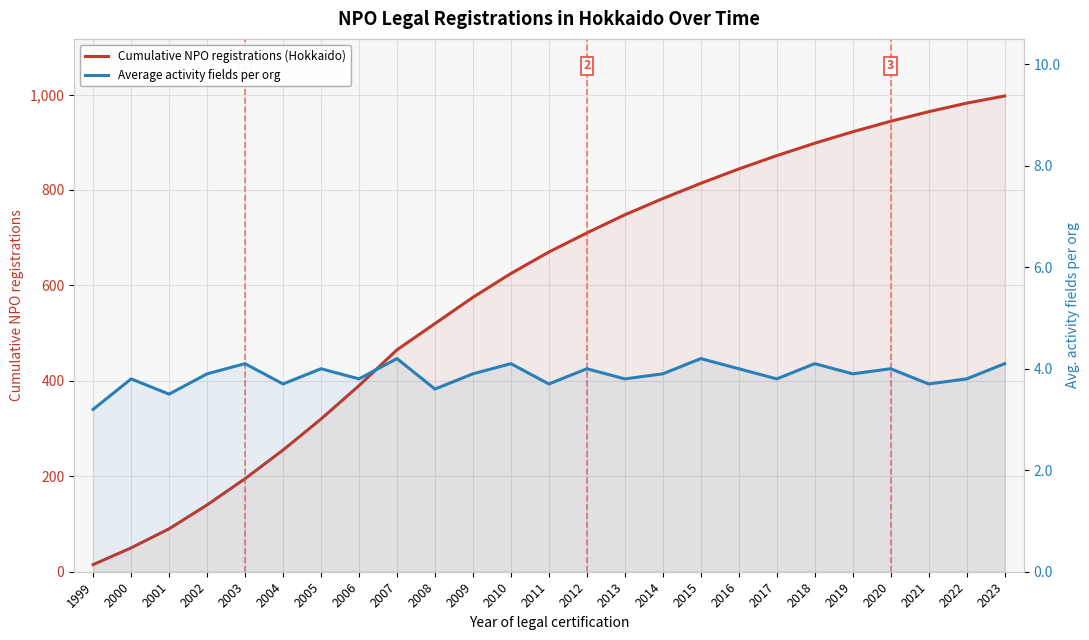

True or false: Average activity fields per org has more than 2 interior local peaks.

True